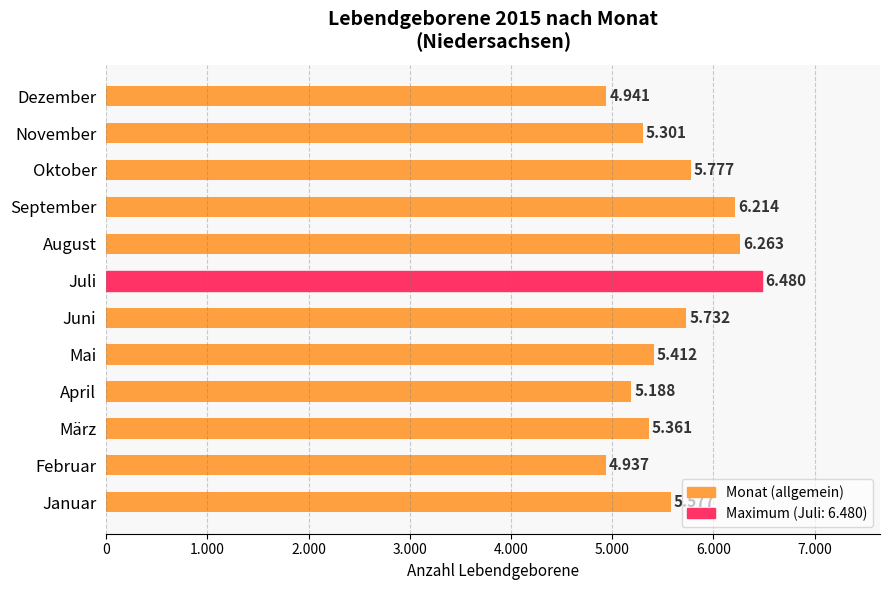

Are the bars horizontal?

Yes